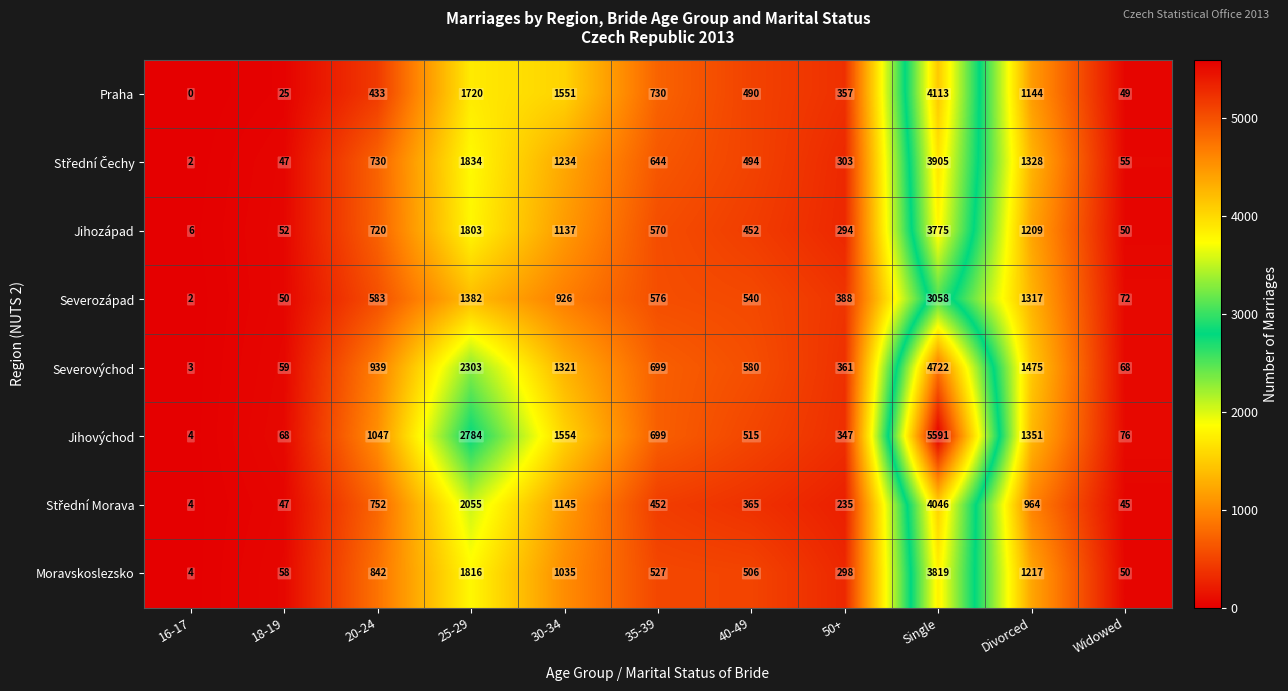

Which series has the widest spread of values?

Jihovýchod